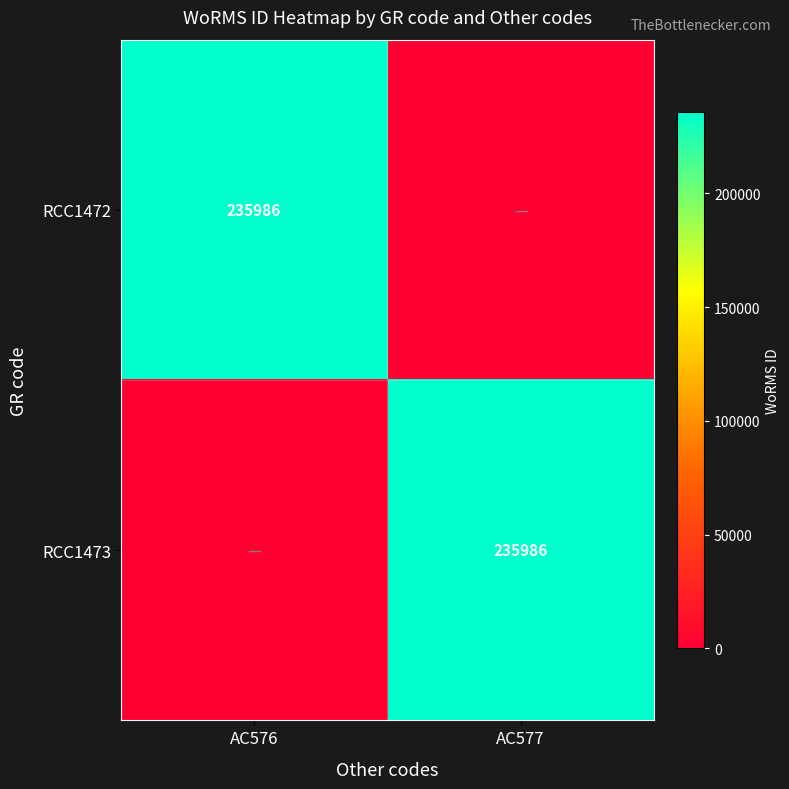

The RCC1473 series shows 325319 at AC577. True or false?

False